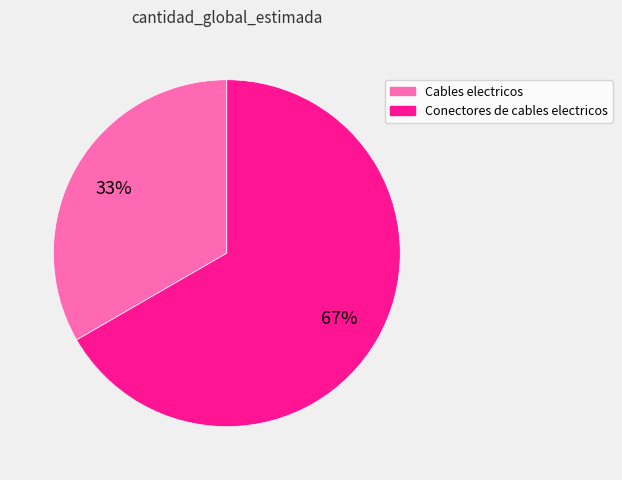

Rank the categories by value from lowest to highest.

Cables electricos, Conectores de cables electricos